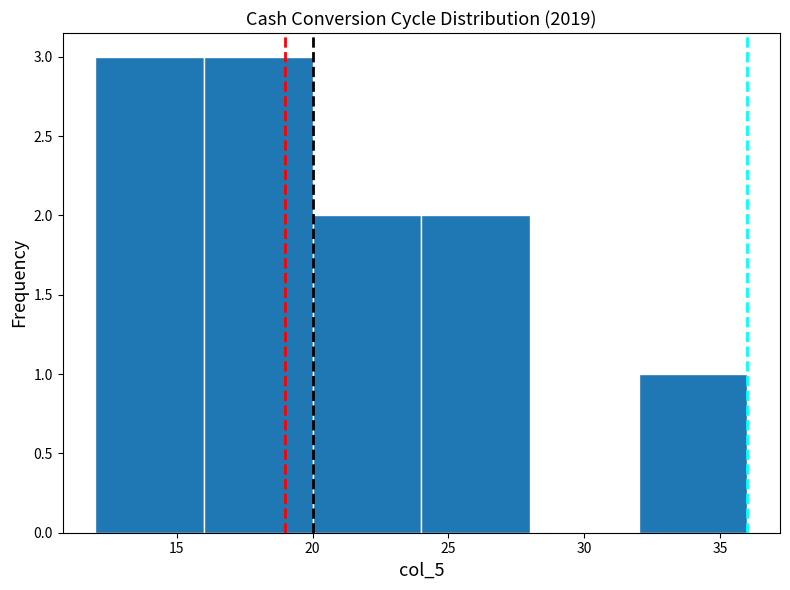

Reading left to right, list every bar in this chart as the range it spans on the x-axis followed by its height. The values are not printed on the chart, so give them approximately, as read against the axis.

12 to 16: 3
16 to 20: 3
20 to 24: 2
24 to 28: 2
28 to 32: 0
32 to 36: 1